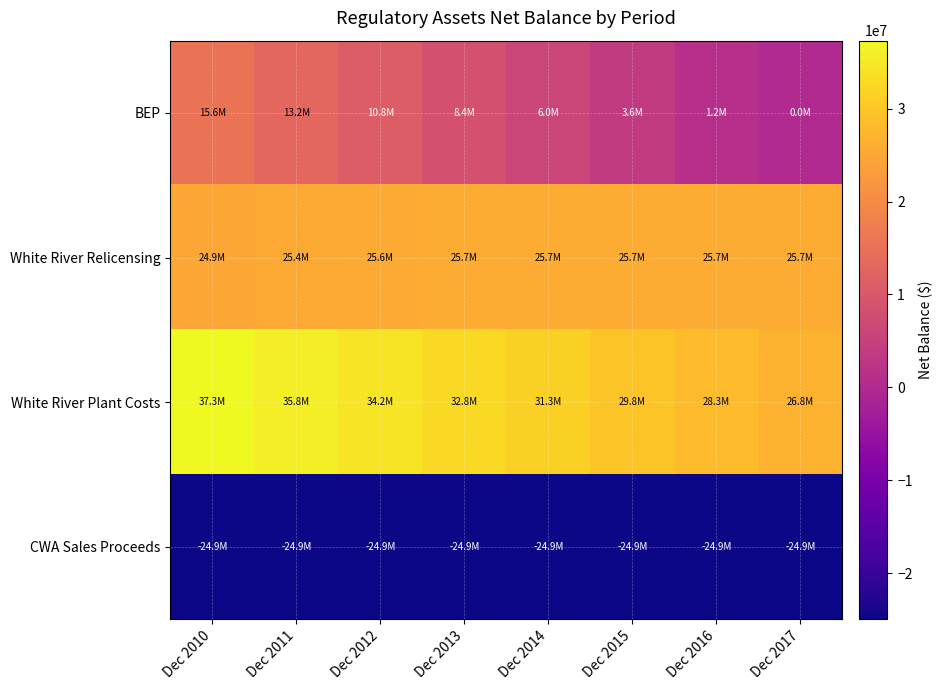

How many distinct data groups are displayed?

4